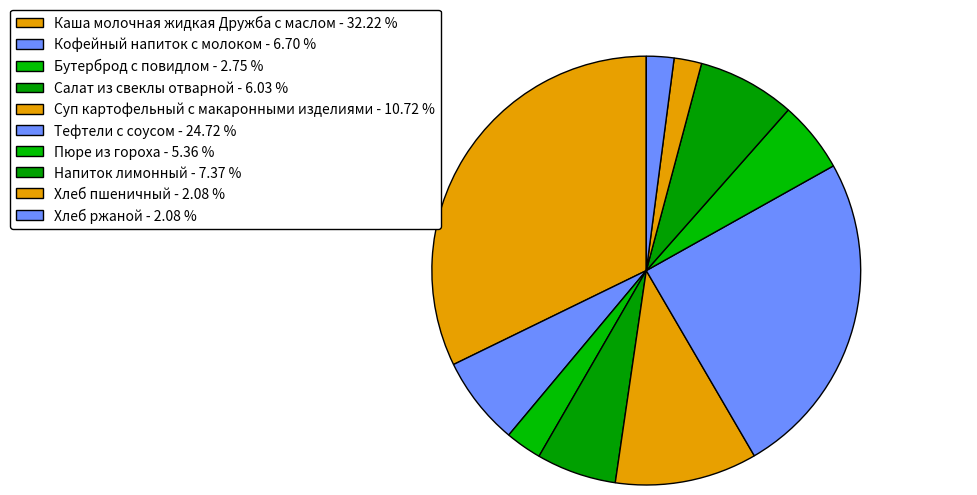

Is there a majority slice in this chart?

No